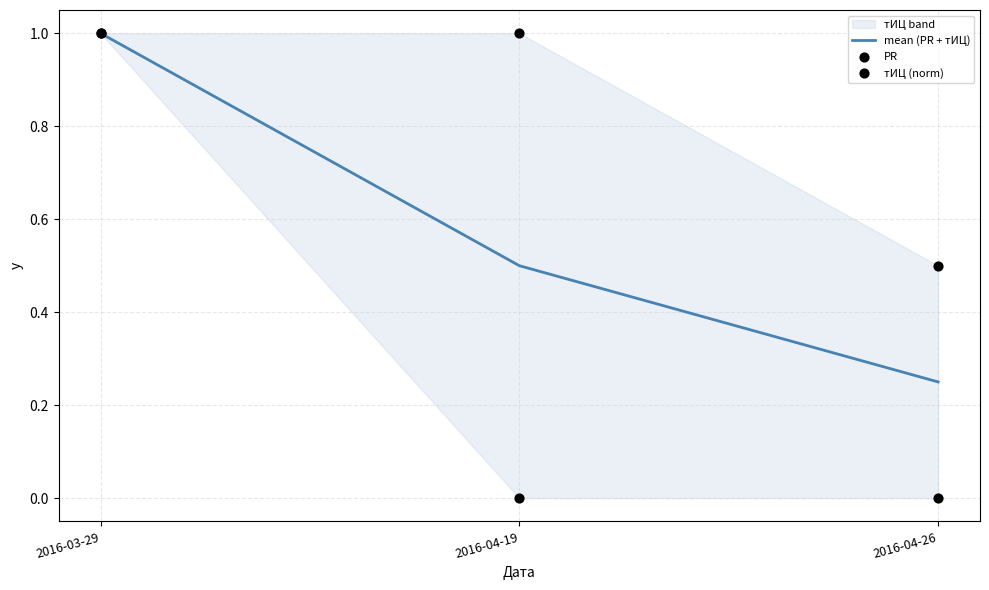

What is the total value across all series at 2016-03-29?

3.0